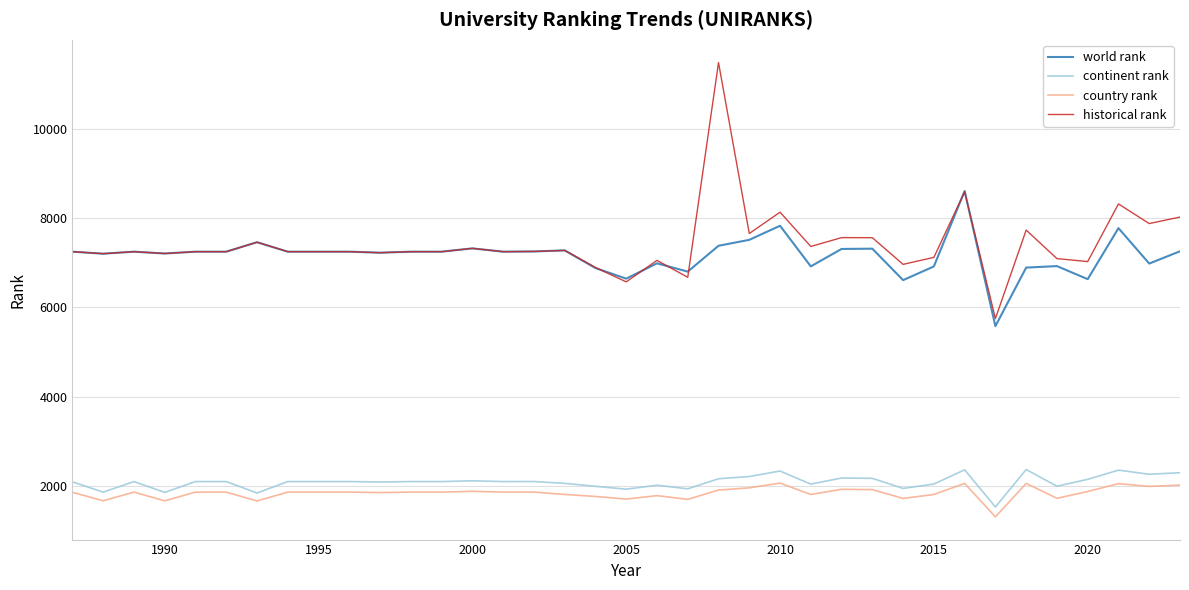

What is the greatest value displayed?

11482.0